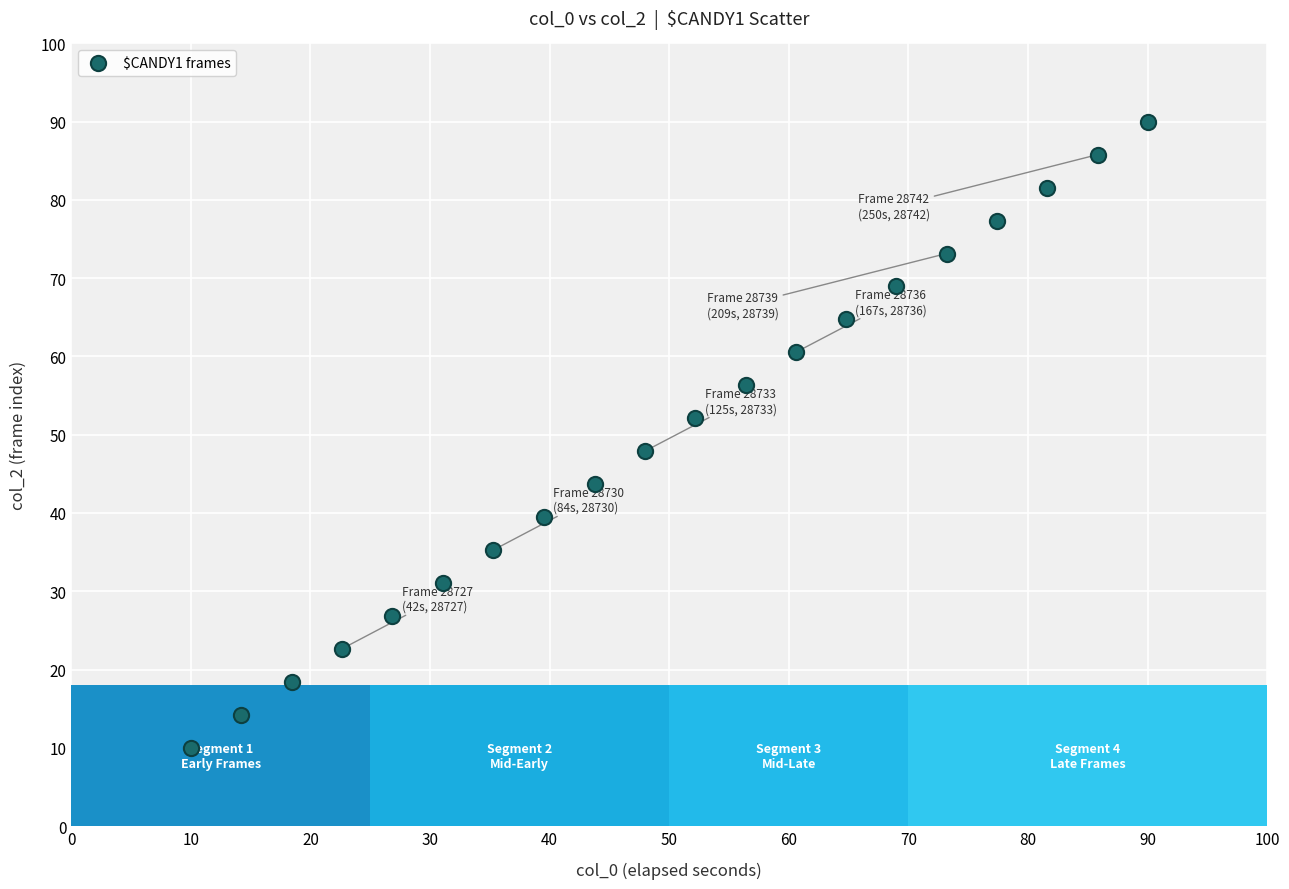

What is the range of X values (max minus min)?

80.0